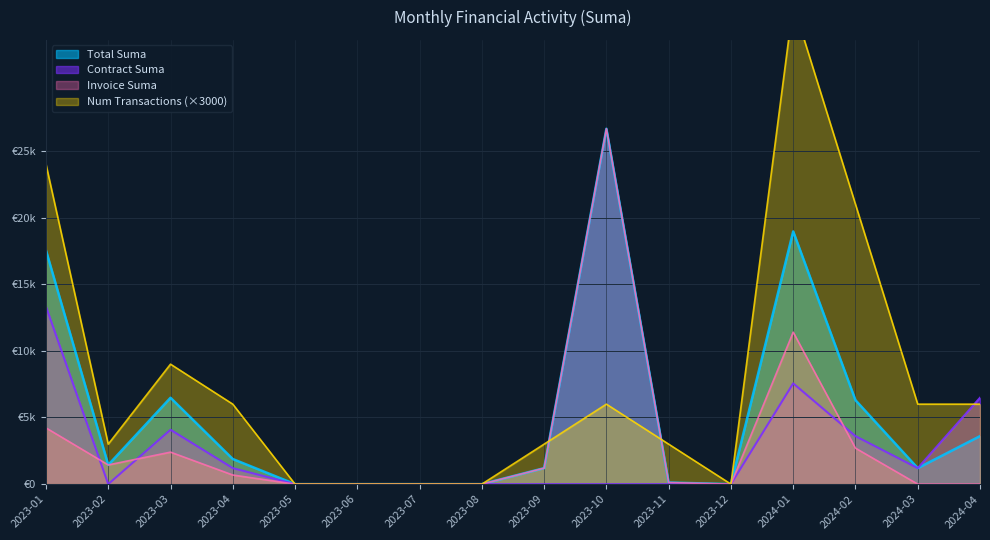

Reading left to right, extract all data points from this chart.

Total Suma: 2023-01=17540.0	2023-02=1440.0	2023-03=6480.0	2023-04=1884.0	2023-05=0.0	2023-06=0.0	2023-07=0.0	2023-08=0.0	2023-09=1200.0	2023-10=26664.1	2023-11=120.0	2023-12=0.0	2024-01=18960.0	2024-02=6300.0	2024-03=1200.0	2024-04=3600.0
Contract Suma: 2023-01=13320.0	2023-02=0.0	2023-03=4080.0	2023-04=1200.0	2023-05=0.0	2023-06=0.0	2023-07=0.0	2023-08=0.0	2023-09=0.0	2023-10=0.0	2023-11=0.0	2023-12=0.0	2024-01=7560.0	2024-02=3600.0	2024-03=1200.0	2024-04=6480.0
Invoice Suma: 2023-01=4220.0	2023-02=1440.0	2023-03=2400.0	2023-04=684.0	2023-05=0.0	2023-06=0.0	2023-07=0.0	2023-08=0.0	2023-09=1200.0	2023-10=26664.1	2023-11=120.0	2023-12=0.0	2024-01=11400.0	2024-02=2700.0	2024-03=0.0	2024-04=0.0
Num Transactions: 2023-01=24000.0	2023-02=3000.0	2023-03=9000.0	2023-04=6000.0	2023-05=0.0	2023-06=0.0	2023-07=0.0	2023-08=0.0	2023-09=3000.0	2023-10=6000.0	2023-11=3000.0	2023-12=0.0	2024-01=36000.0	2024-02=21000.0	2024-03=6000.0	2024-04=6000.0